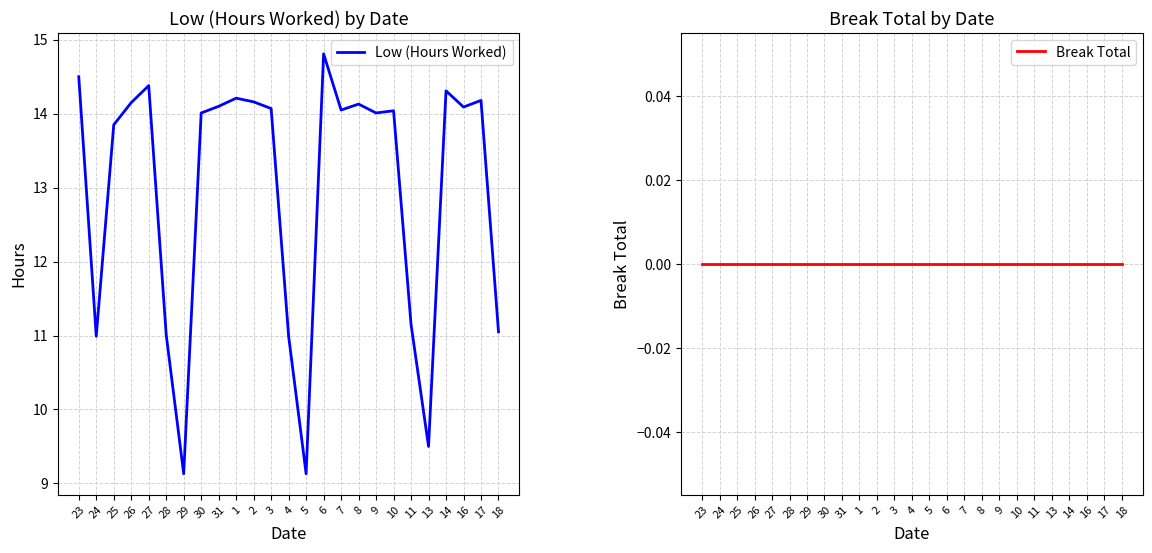

What is the label of the 15th point from the left?

6